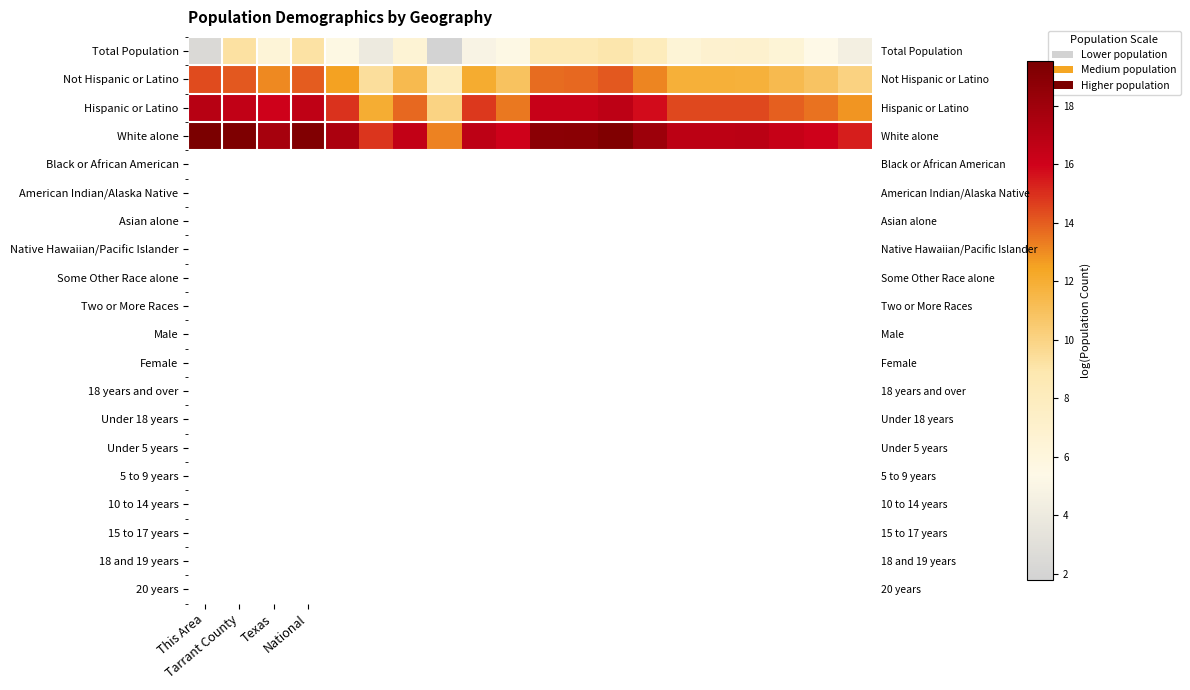

At how many categories does at least one series exceed 12?

20